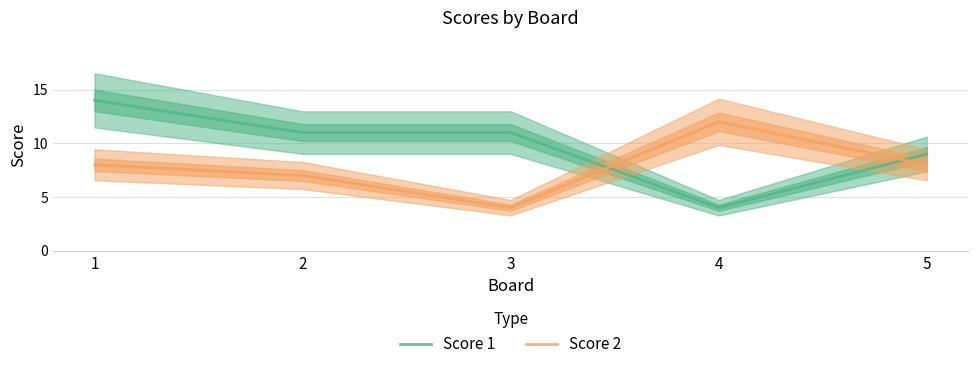

At which label is Score 2 closest to 8?

1